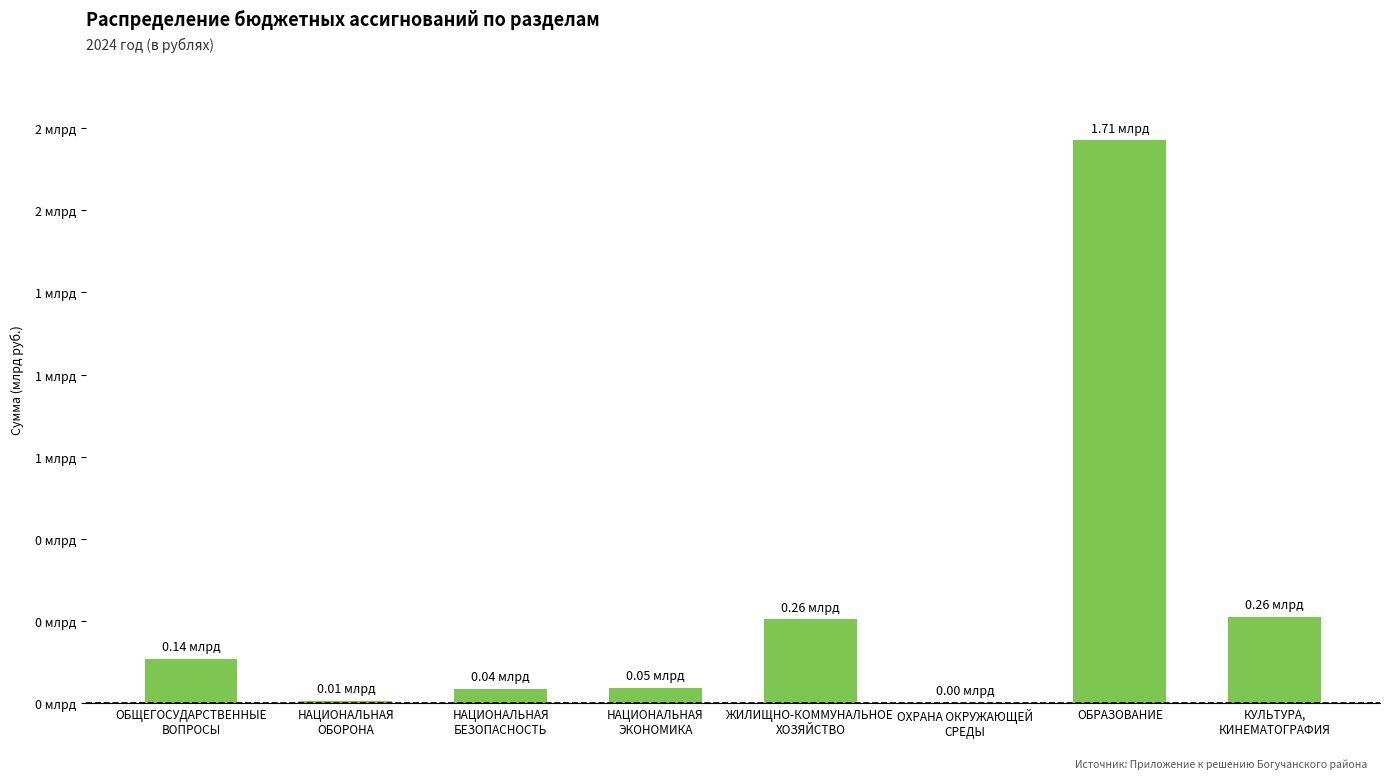

The value at ОХРАНА ОКРУЖАЮЩЕЙ
СРЕДЫ is 1461173. True or false?

True